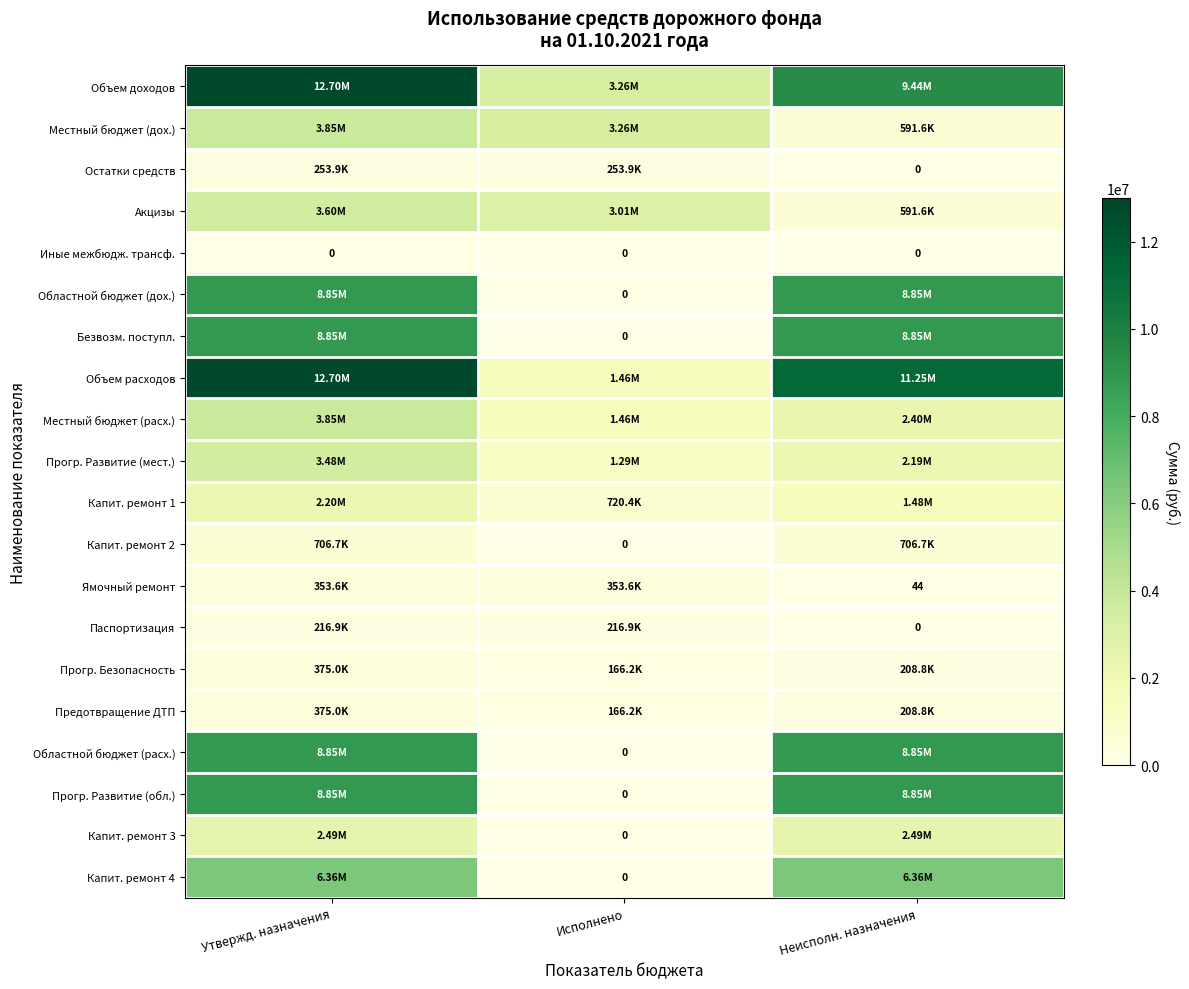

The value of Предотвращение ДТП at Утвержд. назначения is 590052.8. True or false?

False